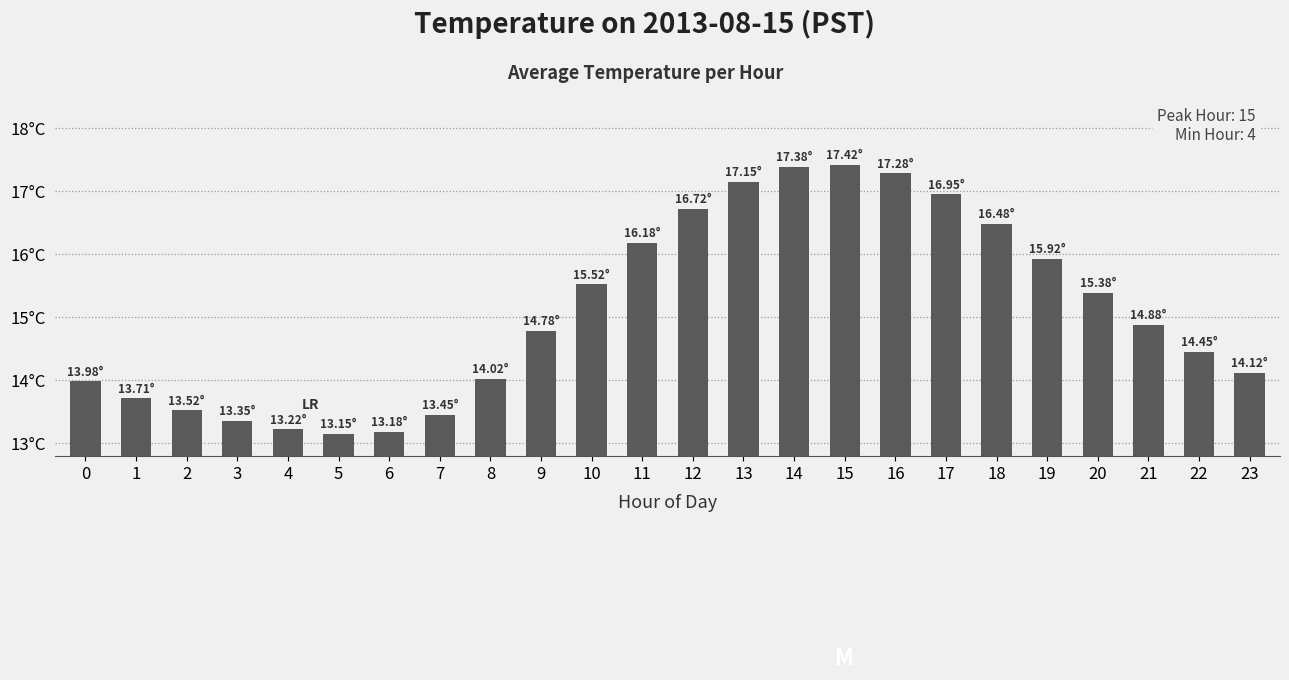

What value does the data have at 8?

14.0